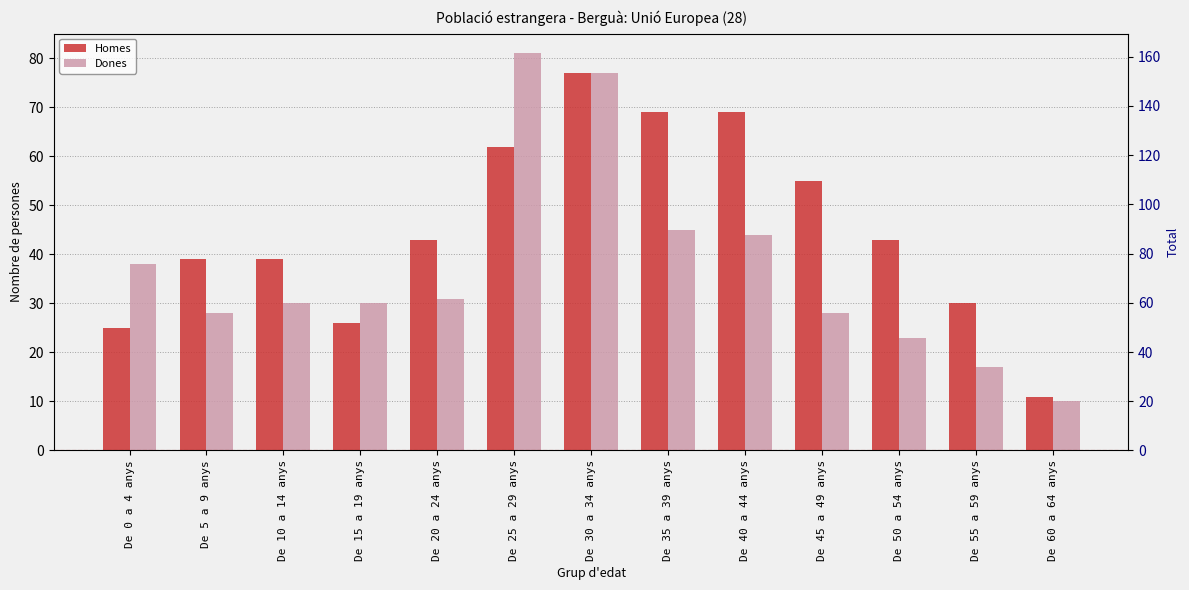

Is the value of Dones at De 55 a 59 anys greater than the value of Homes at De 20 a 24 anys?

No